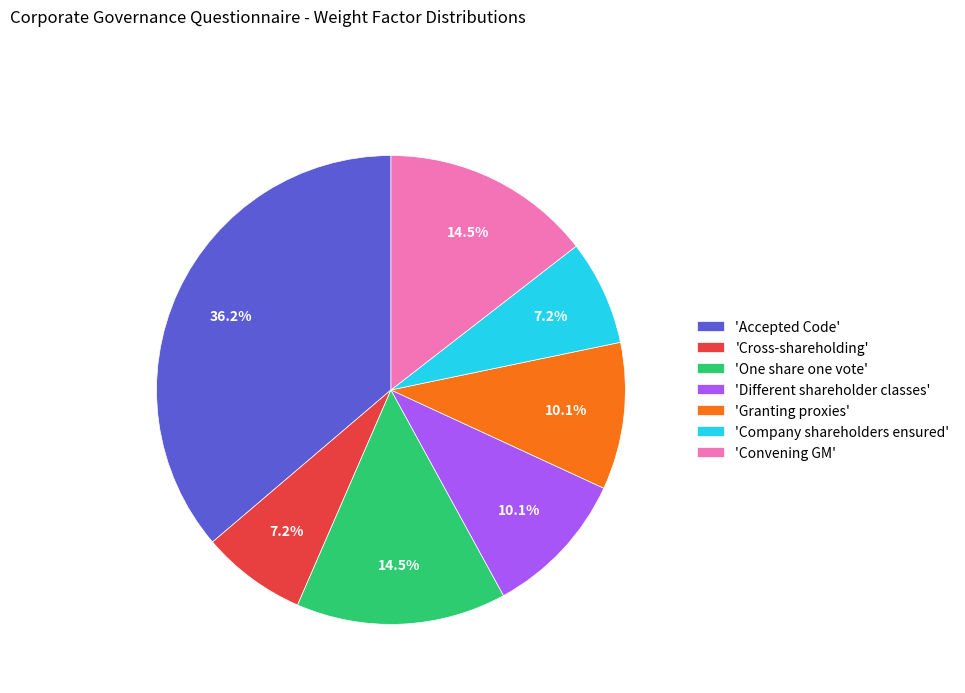

Is there any slice that represents more than half of the pie?

No